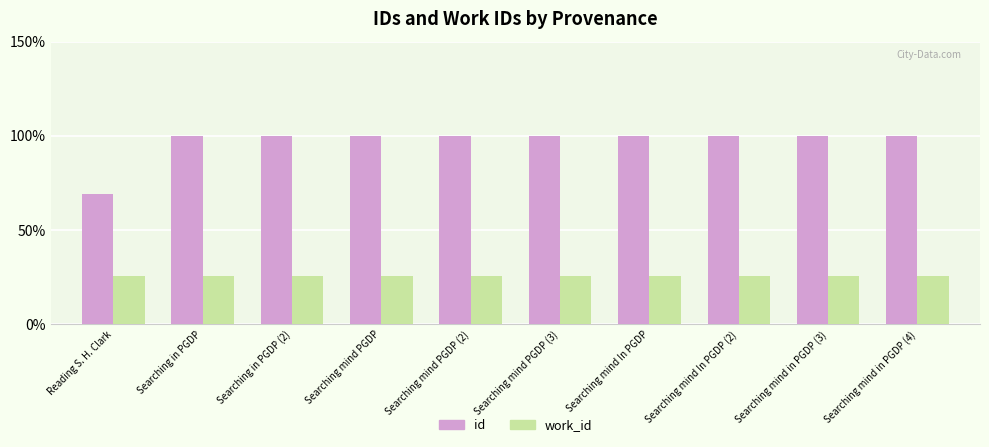

True or false: id has a value of 100.0 at Searching in PGDP (2).

True